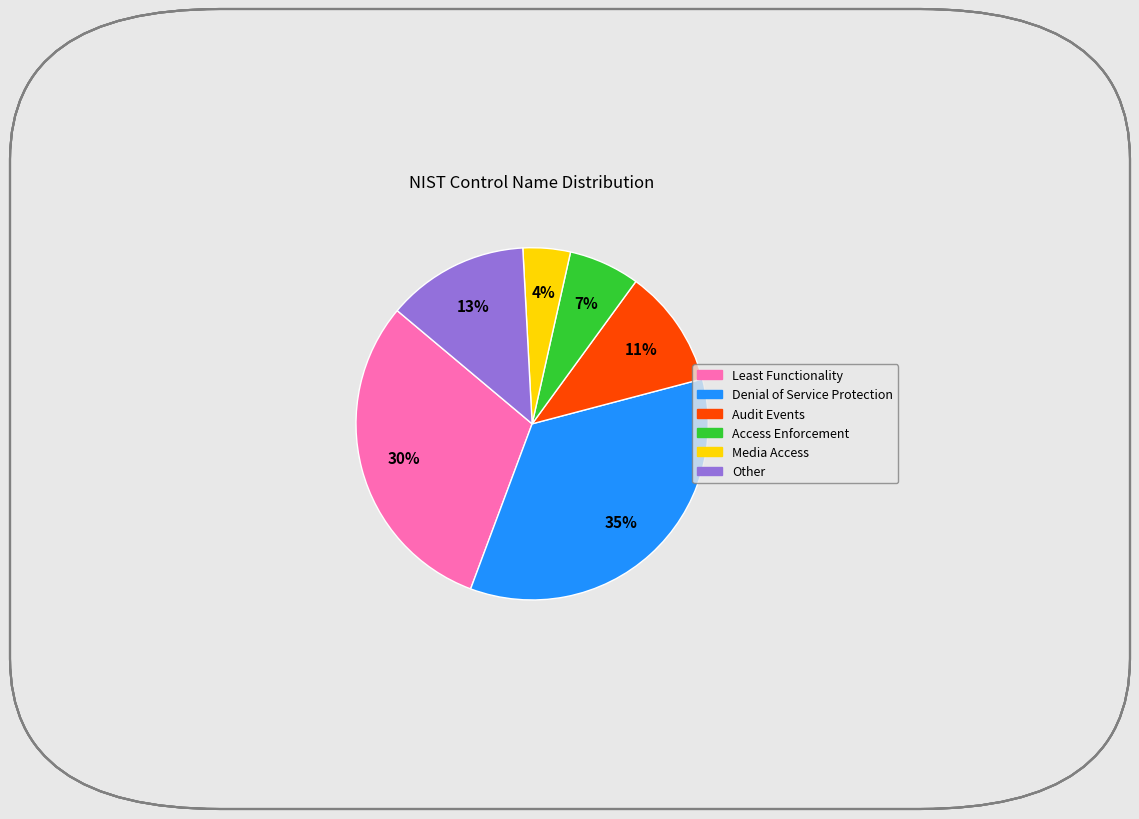

Between Access Enforcement and Other, which is larger?

Other